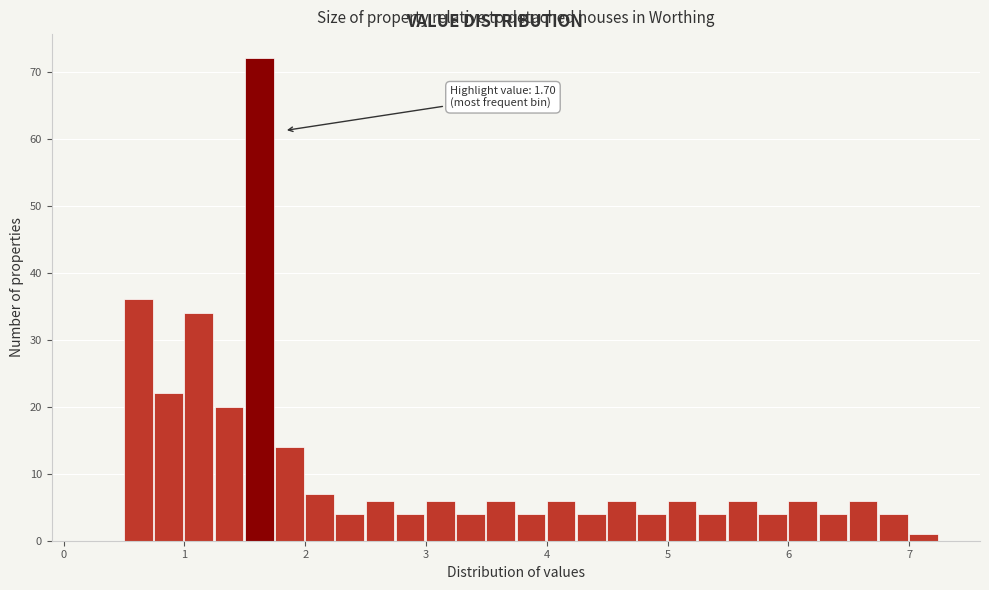

Around what value on the x-axis is the tallest bar? Give the approximate position of its centre, as read against the axis.

1.6